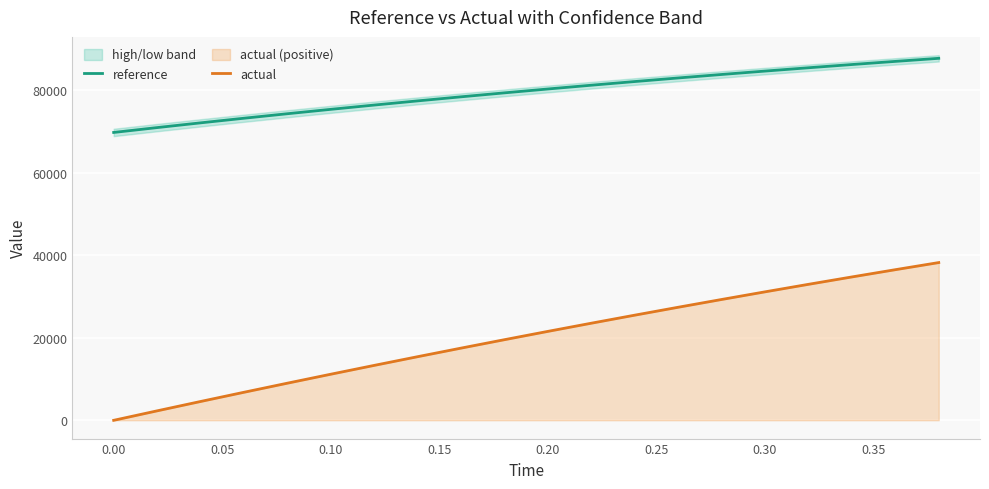

What is the value of the actual point at the 4th from the left?

6771.5